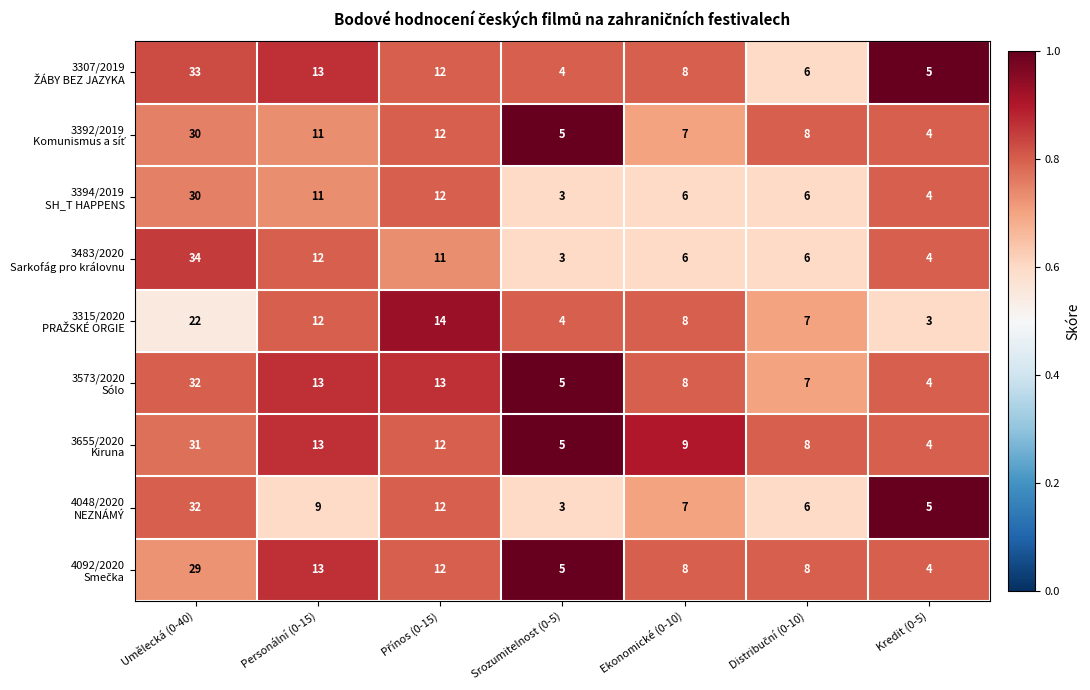

At how many categories does at least one series exceed 4?

7